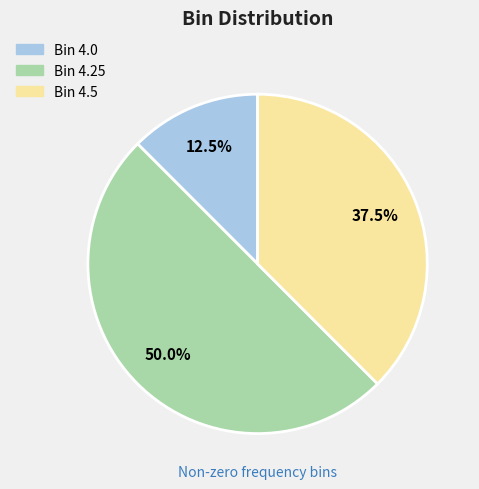

Count the number of slices in the pie.

3